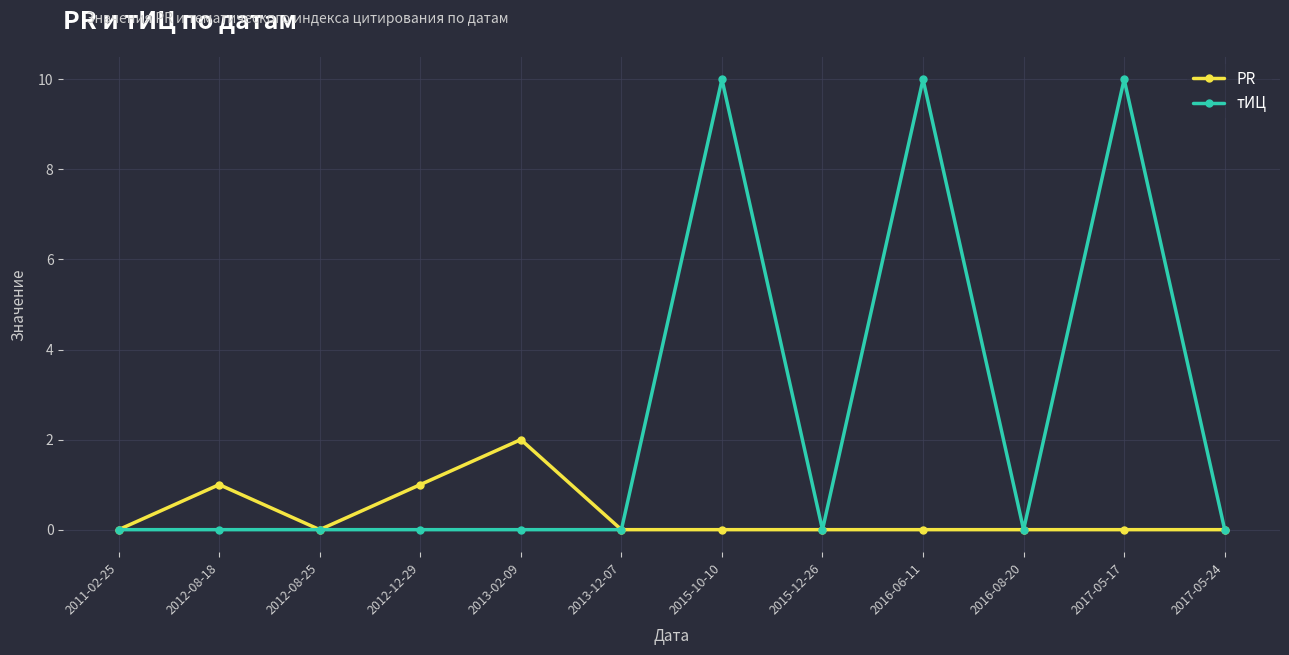

What is the label of the 11th point from the right?

2012-08-18